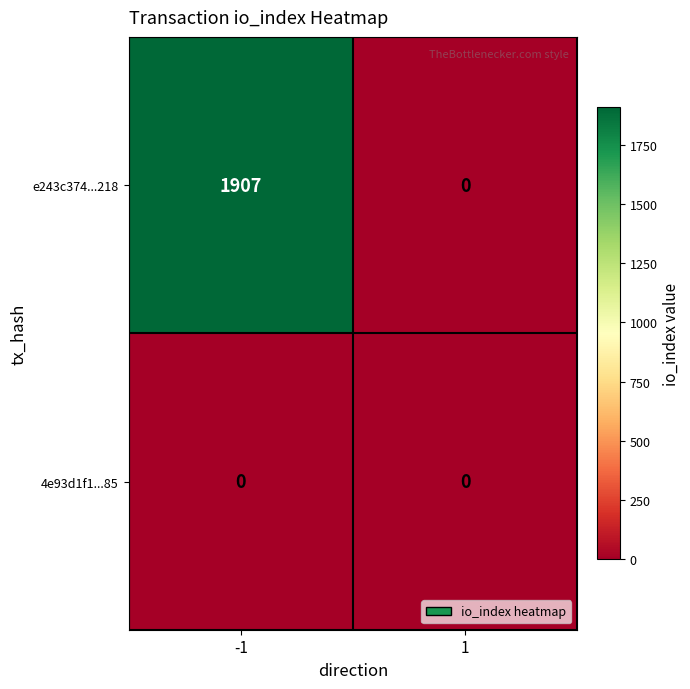

Between -1 and 1, which series saw the biggest shift?

e243c374...218